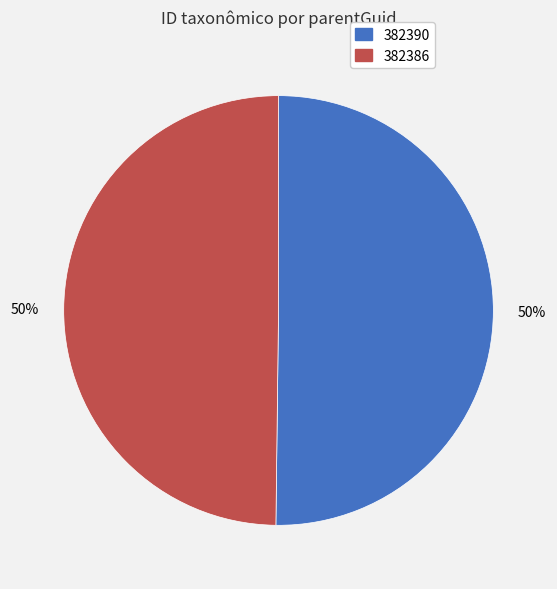

To the nearest percent, what is the average slice percentage?

50%